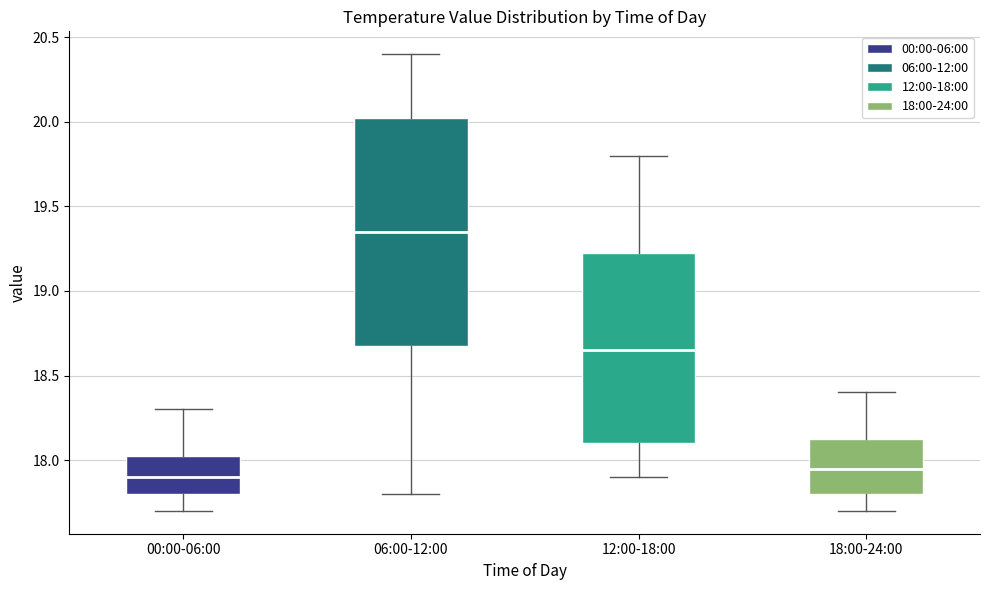

Reading left to right, transcribe this box plot: for each box, give where its median line is, the range the box spans, and where its two whiskers end, as read against the y-axis. The values are not printed on the chart, so give them approximately, as read against the axis.

00:00-06:00: median 17.90, box 17.80 to 18.05, whiskers 17.70 to 18.30
06:00-12:00: median 19.35, box 18.70 to 20.05, whiskers 17.80 to 20.40
12:00-18:00: median 18.65, box 18.10 to 19.25, whiskers 17.90 to 19.80
18:00-24:00: median 17.95, box 17.80 to 18.15, whiskers 17.70 to 18.40